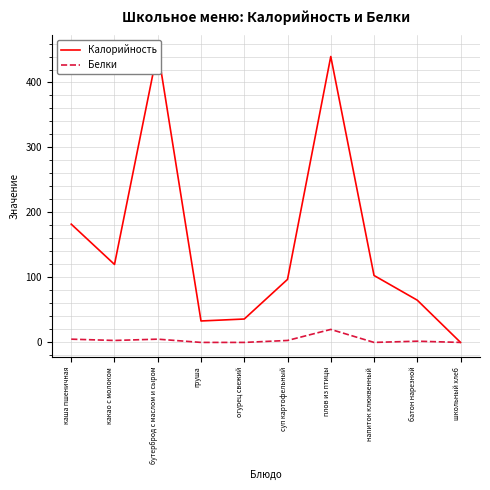

What is the label of the 1st point from the right?

школьный хлеб